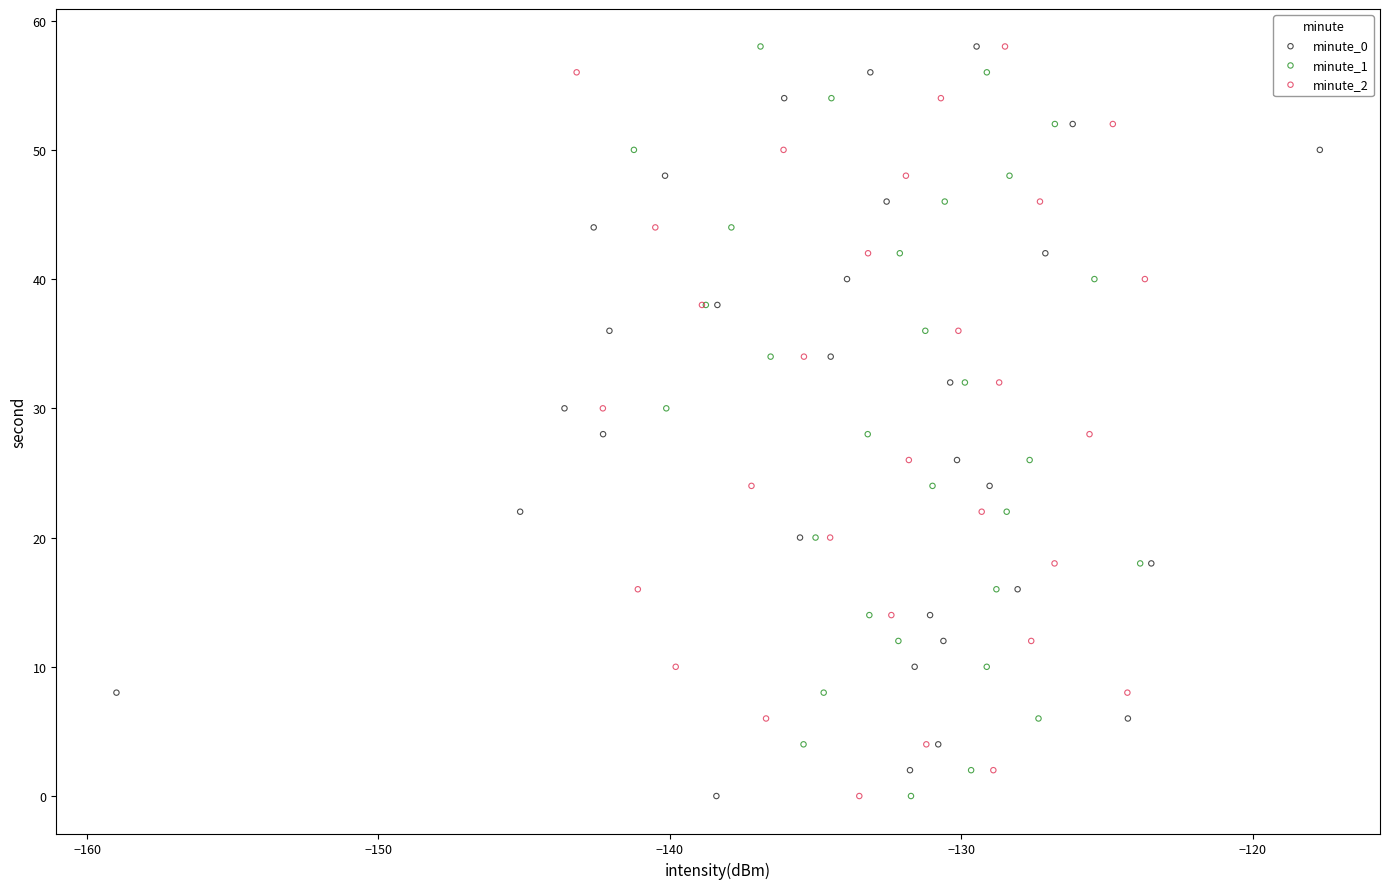

What are all the series names shown in the legend?

minute_0, minute_1, minute_2